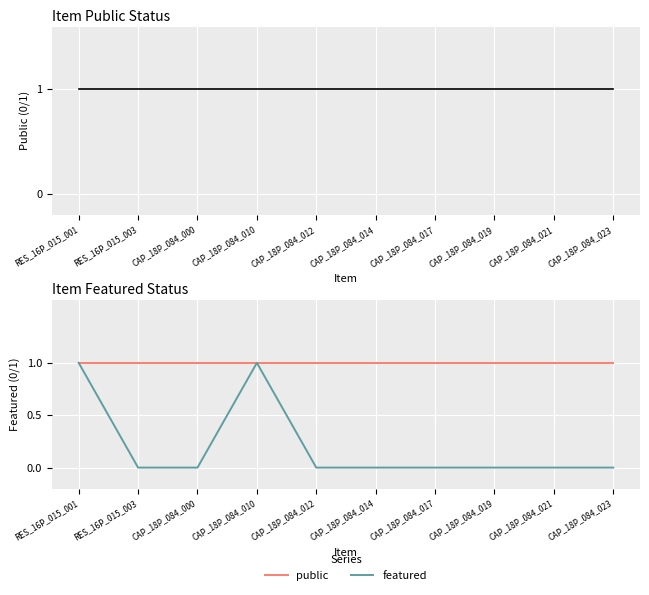

At which category does featured reach its first local peak?

CAP_18P_084_010